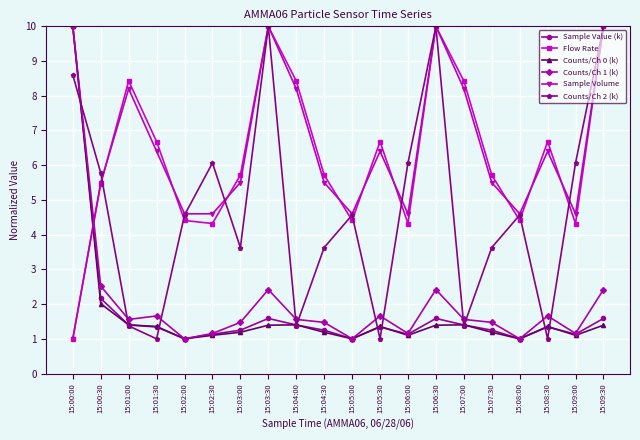

What is the value of the Counts/Ch 0 (k) point at the 20th from the left?

1.4